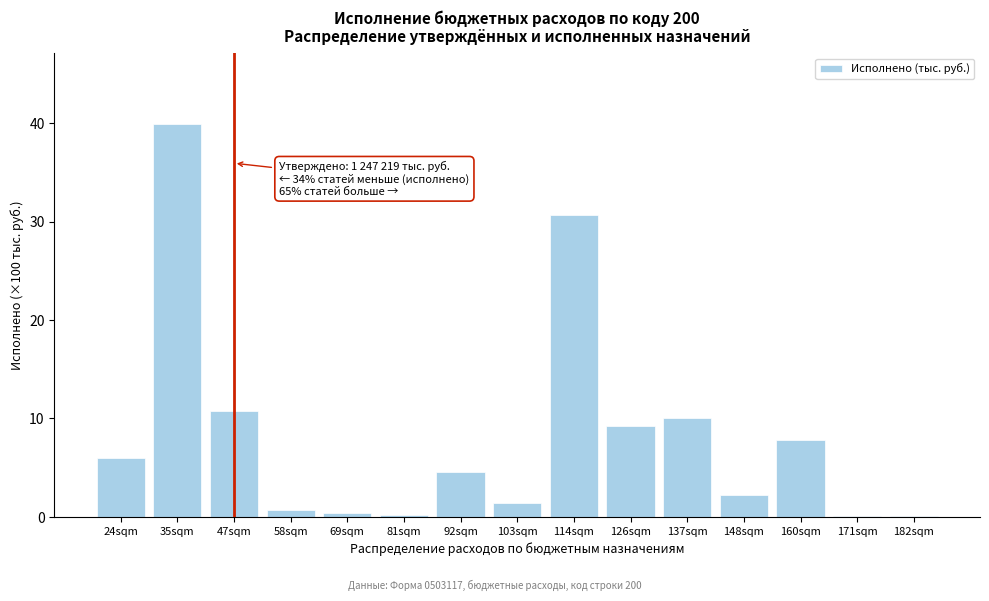

Read the value at 92sqm.

4.6